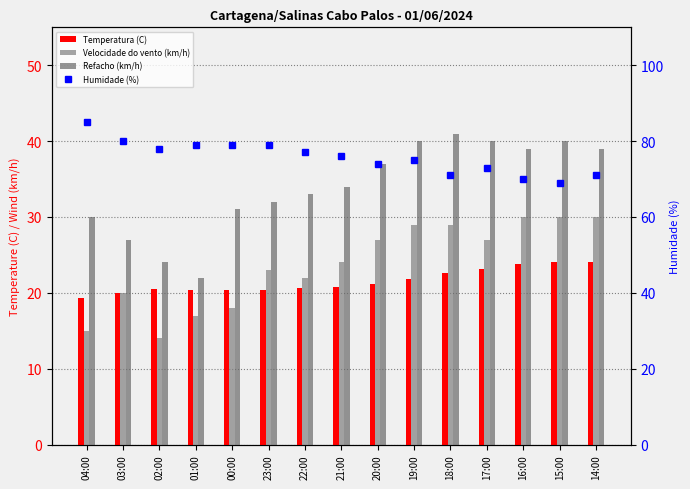

How many groups of bars are there?

15